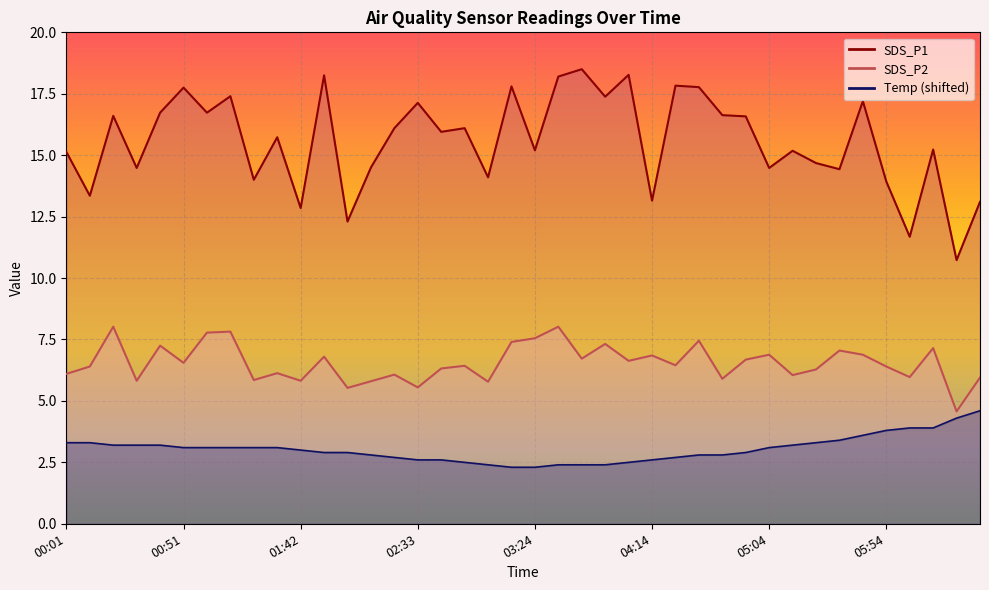

How many series are shown in this chart?

3